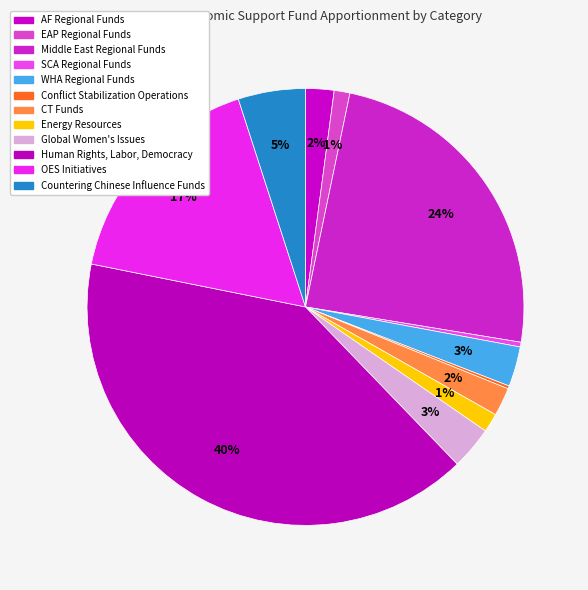

Which has a higher value, Countering Chinese Influence Funds or WHA Regional Funds?

Countering Chinese Influence Funds